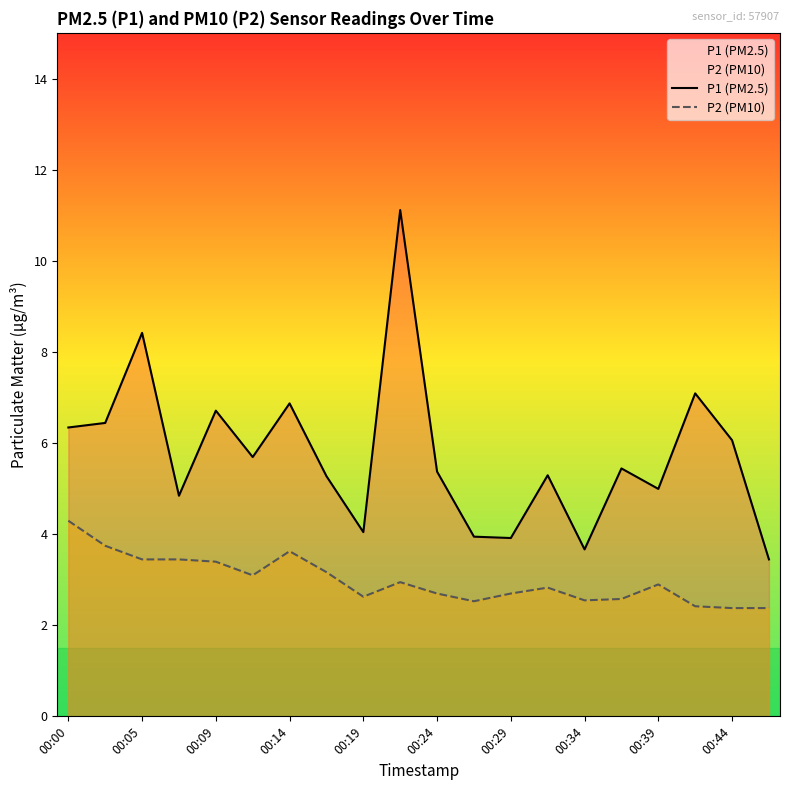

Which series has the largest total across all categories?

P1 (PM2.5)